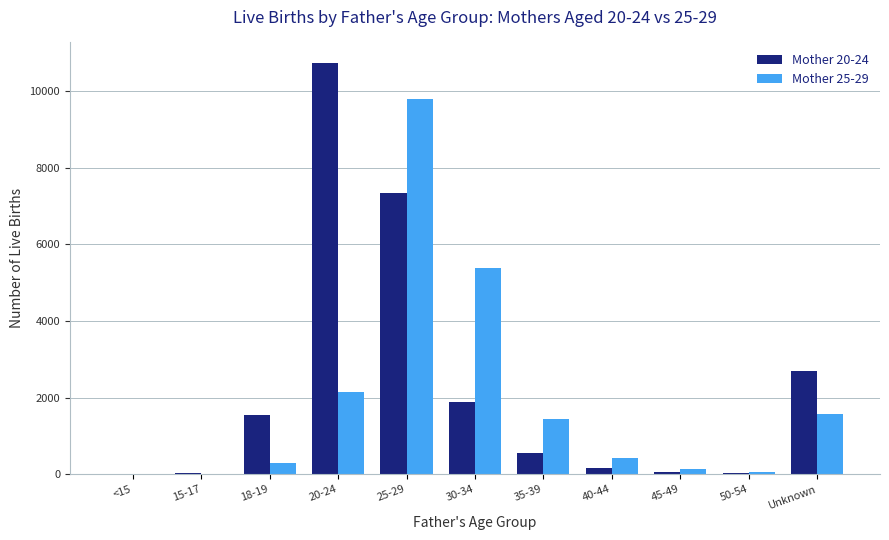

At which category is the sum across all series the highest?

25-29